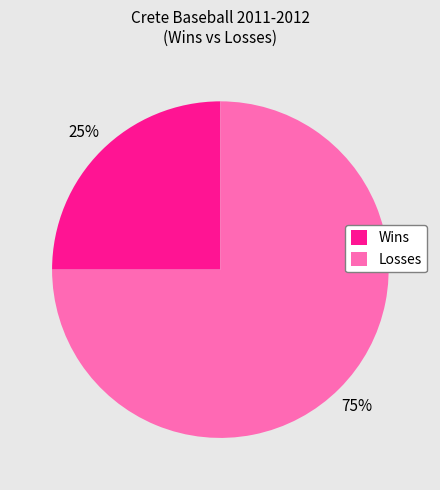

Rank the categories by value from highest to lowest.

Losses, Wins